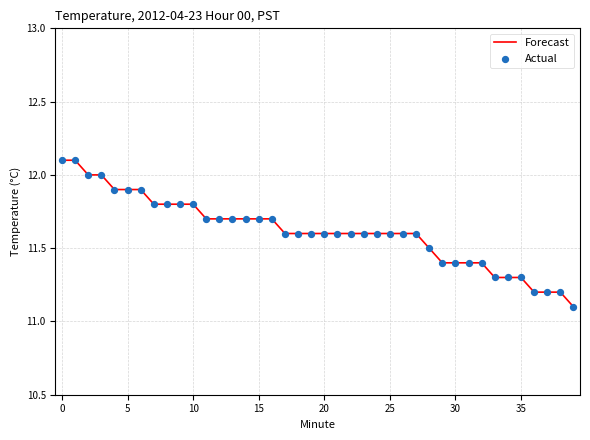

What is the change in value from 3 to 6?

-0.1